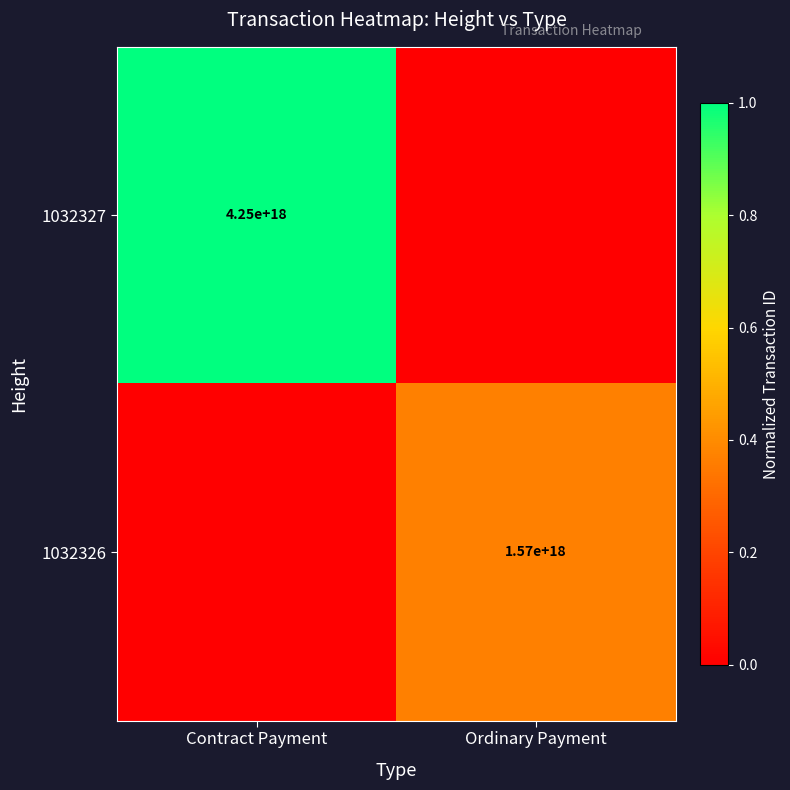

The value of 1032326 at Ordinary Payment is 1570000000000000000. True or false?

True